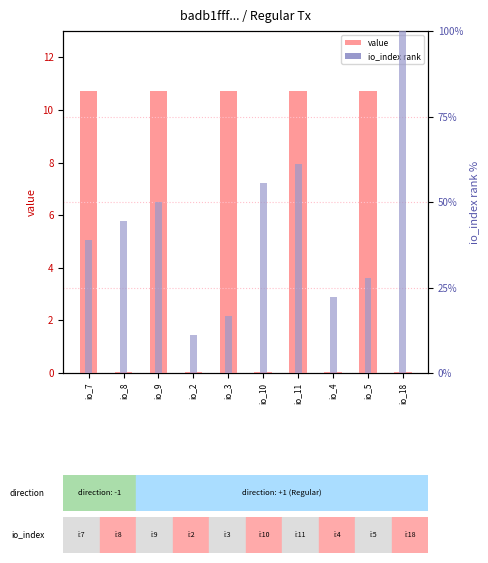

What is the label of the 7th bar from the left?

io_11